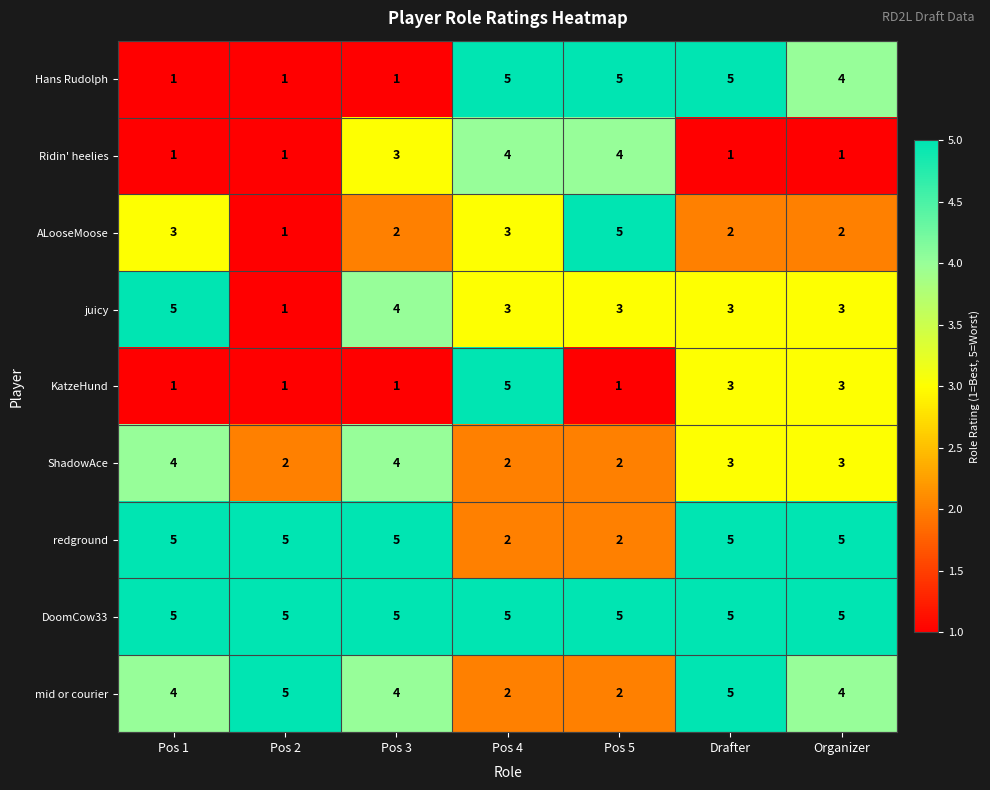

What is the difference between the highest and lowest values at Pos 5?

4